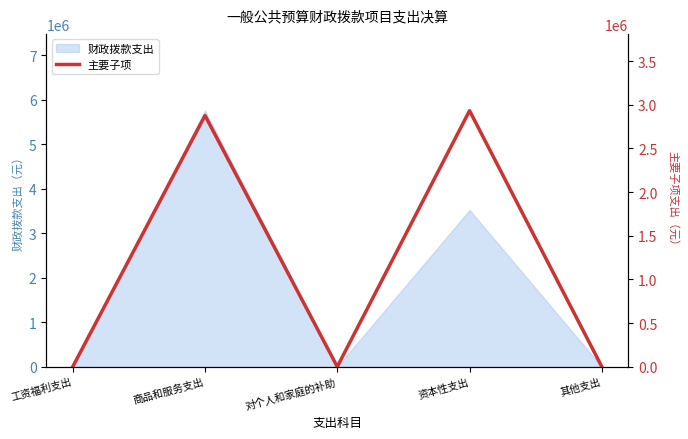

At which category does the data reach its first local peak?

商品和服务支出